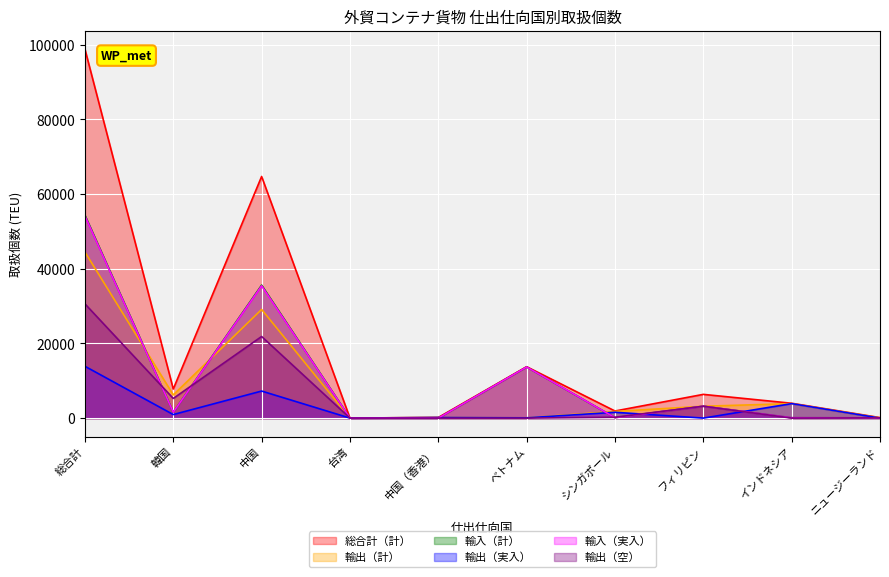

The value of 輸入（実入） at 中国 is 17229. True or false?

False